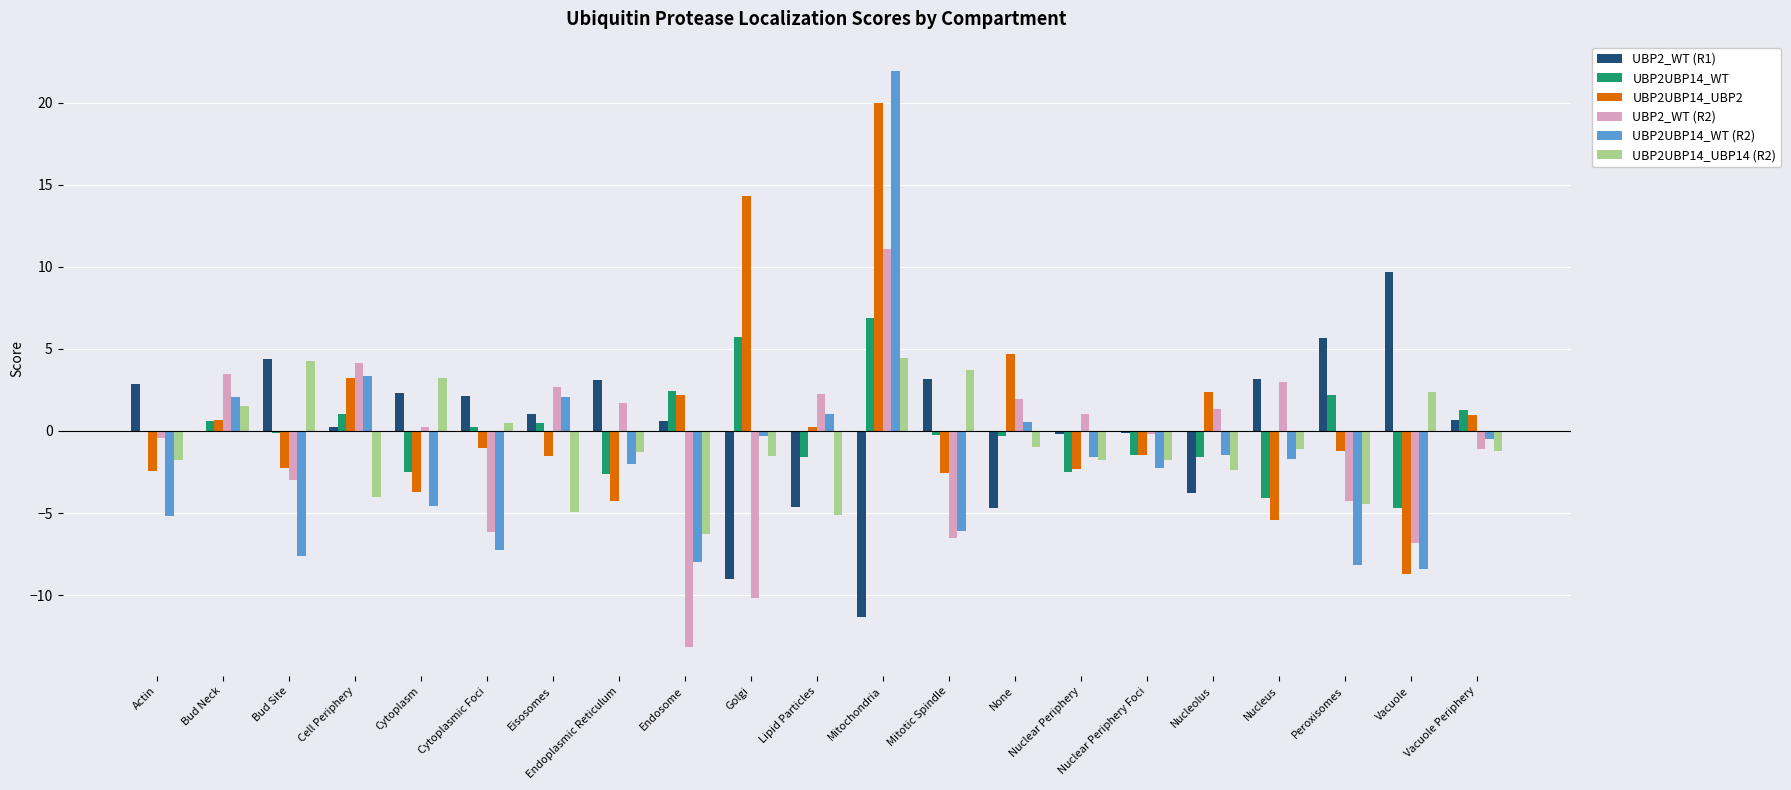

True or false: UBP2UBP14_WT has a value of 4.3 at Endosome.

False